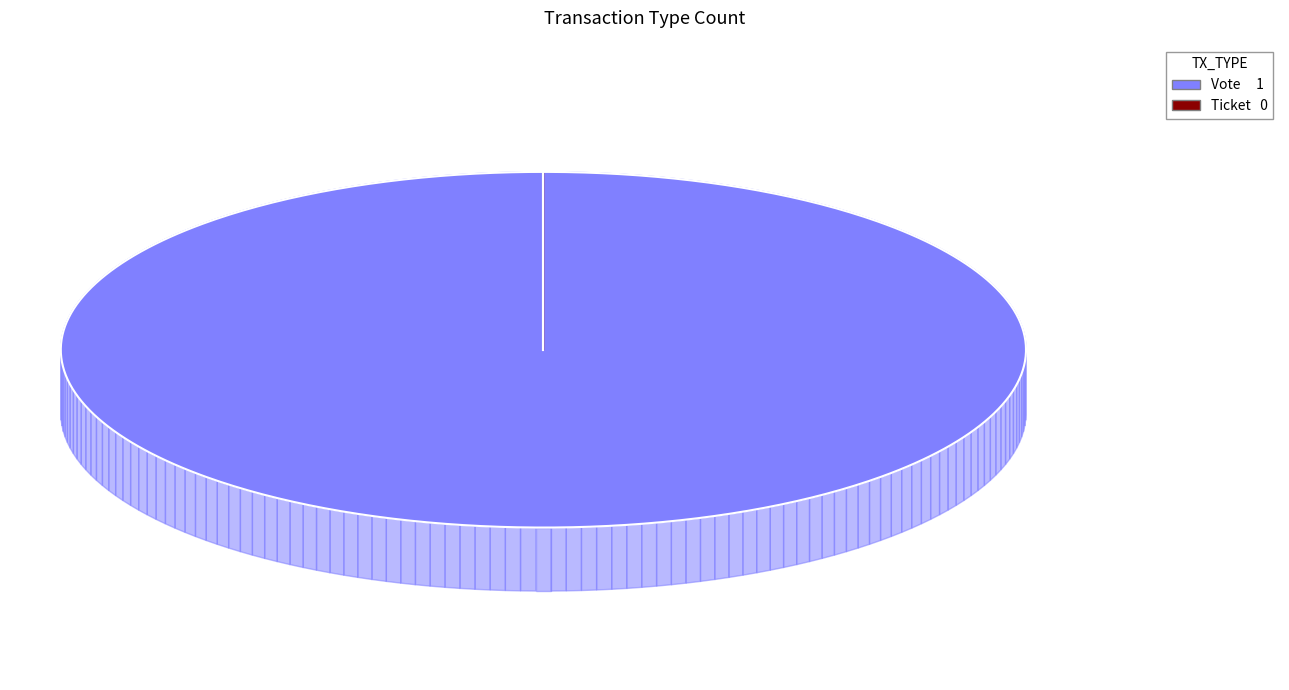

How many segments does this pie chart have?

2